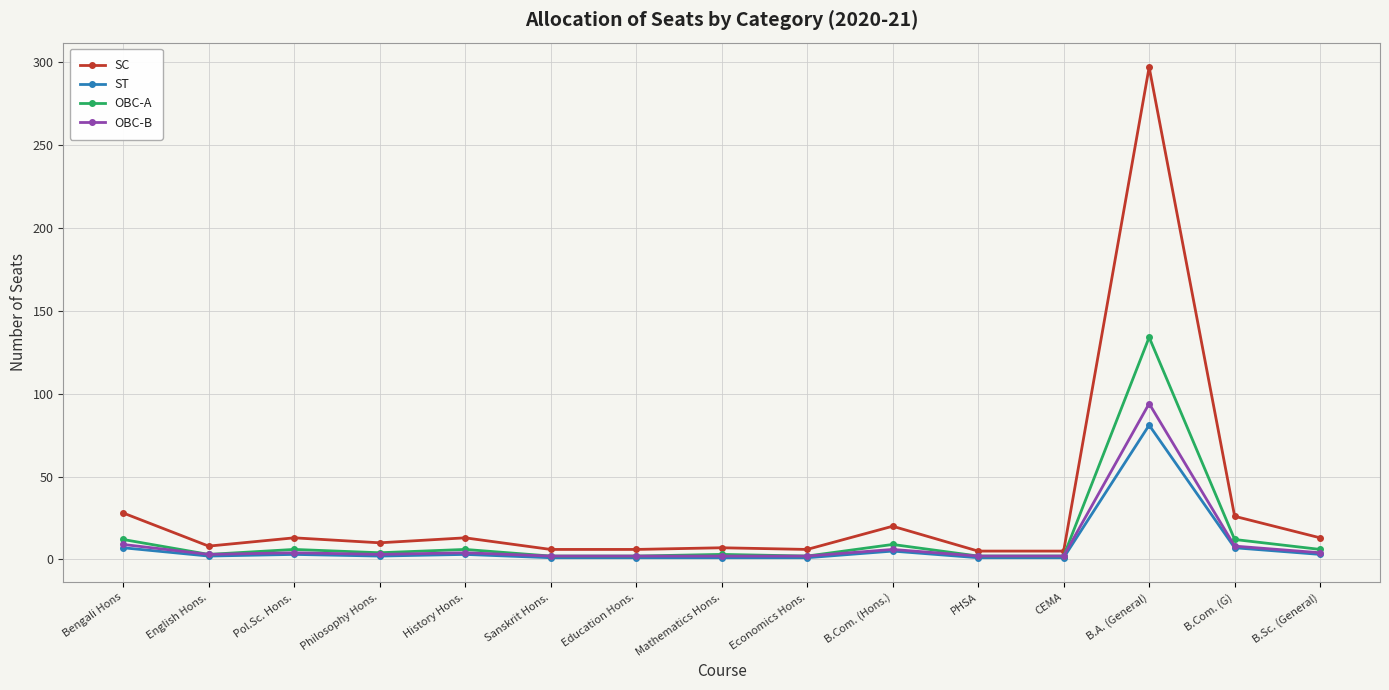

True or false: SC and ST intersect in this chart.

False